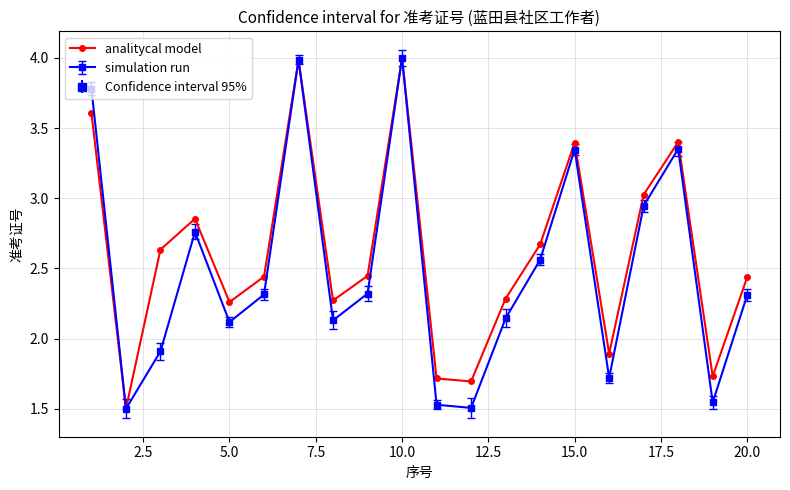

How many interior local valleys does the simulation run series have?

6